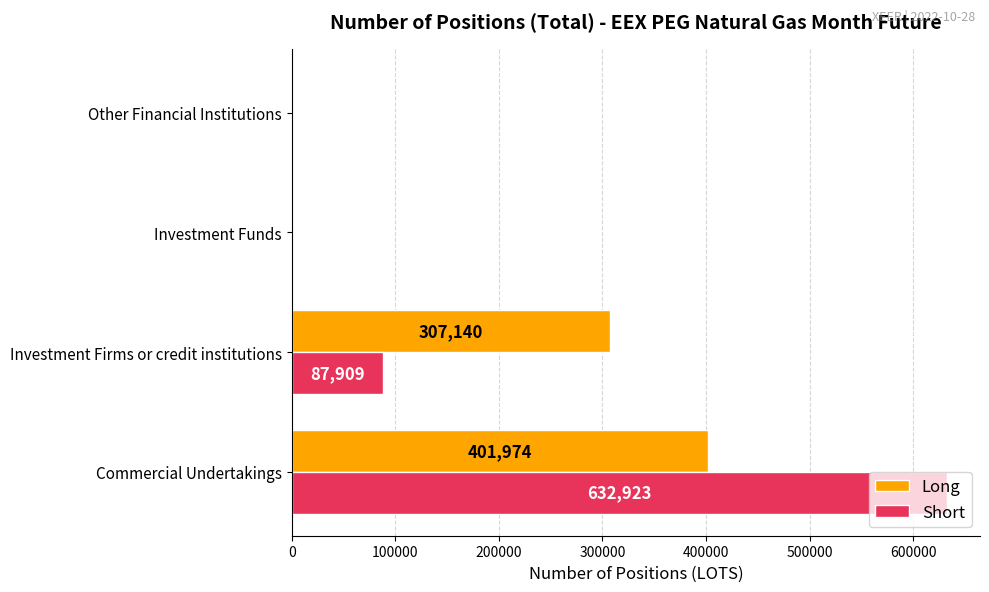

What is the highest value of the Long series?

401974